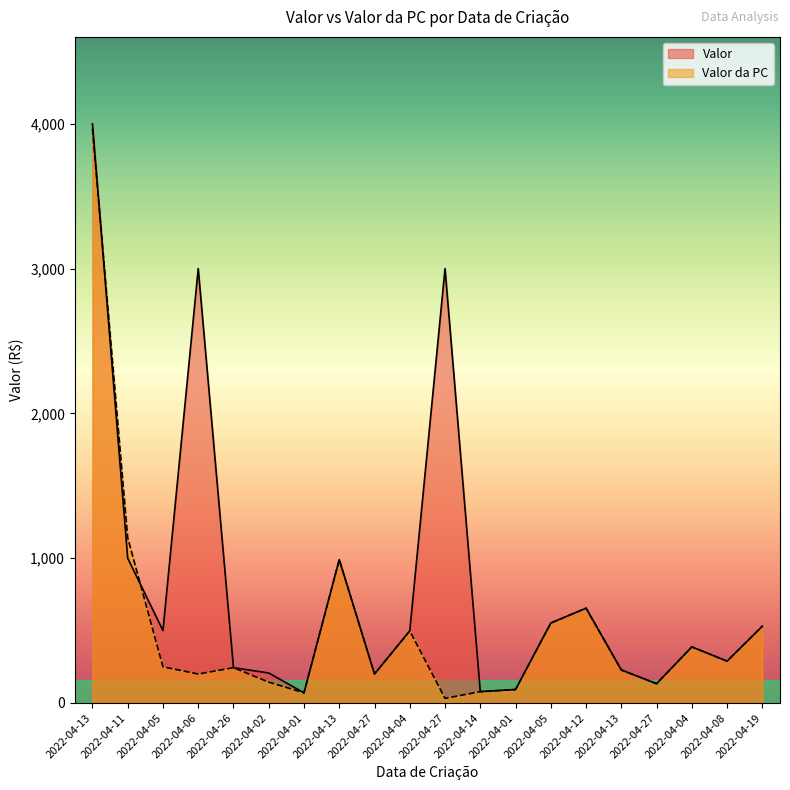

How many categories are shown in the chart?

20